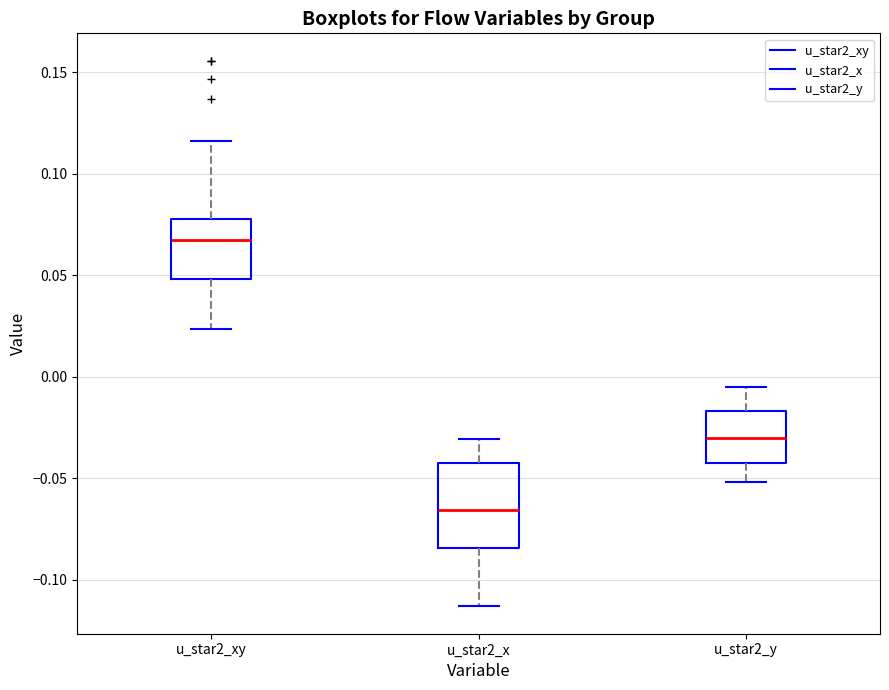

Reading left to right, transcribe this box plot: for each box, give where its median line is, the range the box spans, and where its two whiskers end, as read against the y-axis. The values are not printed on the chart, so give them approximately, as read against the axis.

u_star2_xy: median 0.065, box 0.050 to 0.080, whiskers 0.025 to 0.115
u_star2_x: median -0.065, box -0.085 to -0.040, whiskers -0.115 to -0.030
u_star2_y: median -0.030, box -0.040 to -0.015, whiskers -0.050 to -0.005